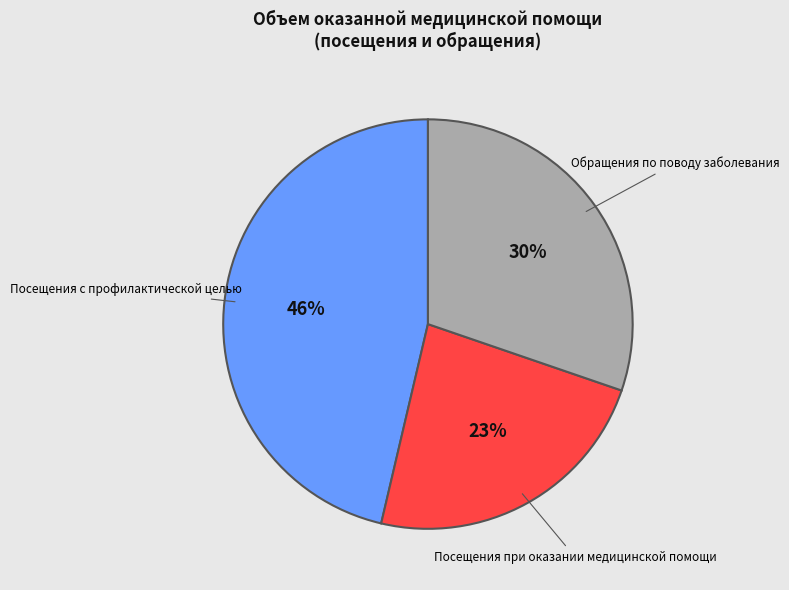

Is there any slice that represents more than half of the pie?

No